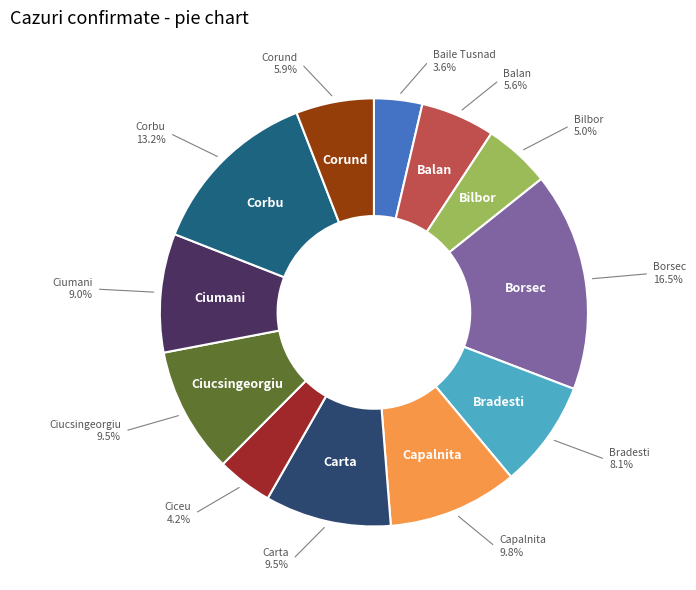

Is it true that Baile Tusnad is 12% of the pie?

False